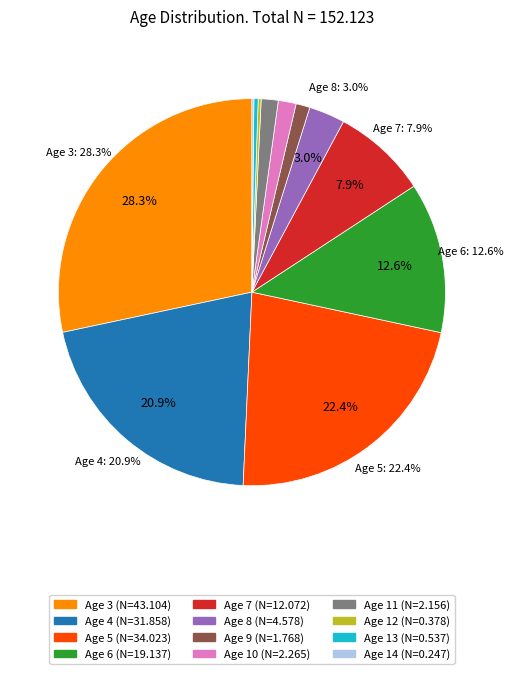

Does any single category account for the majority?

No